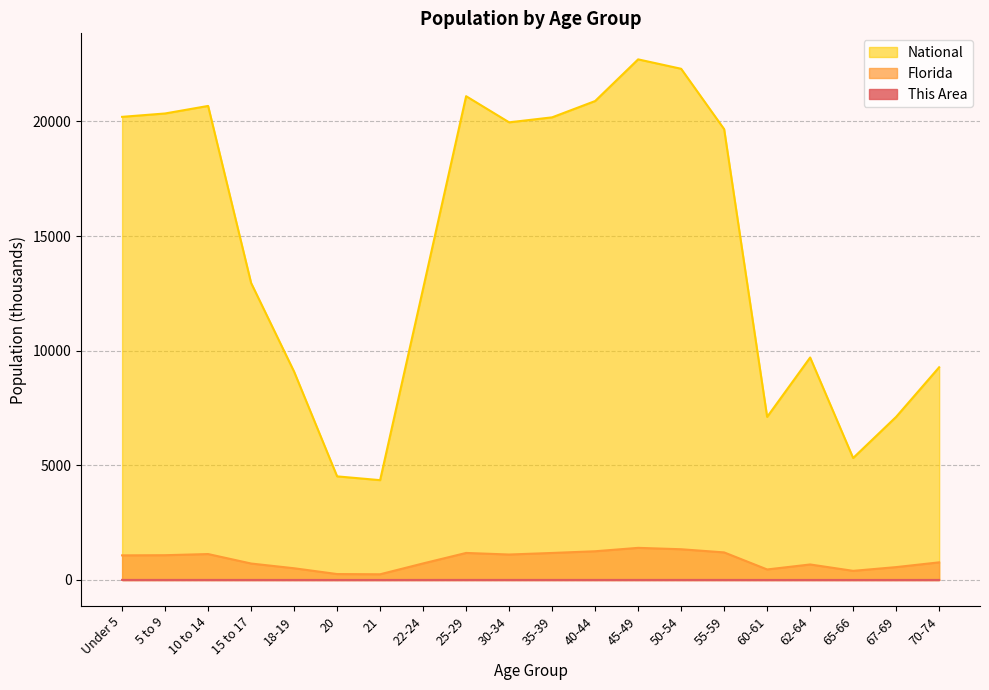

List the series in order of their peak value, highest first.

National, Florida, This Area